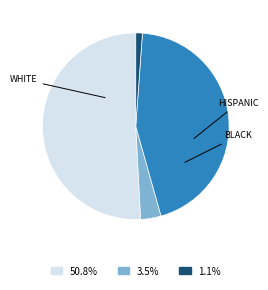

Does any single category account for the majority?

Yes